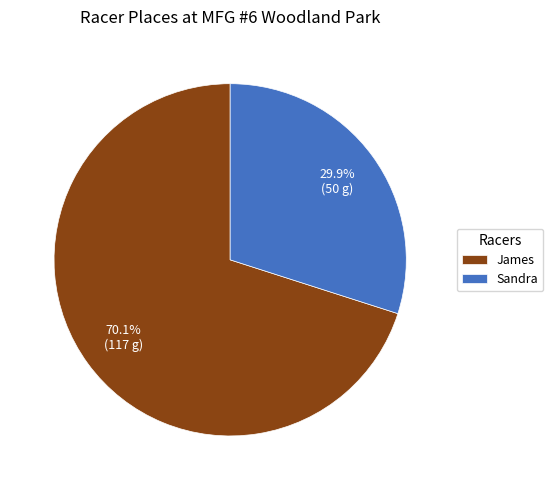

Does any single category account for the majority?

Yes